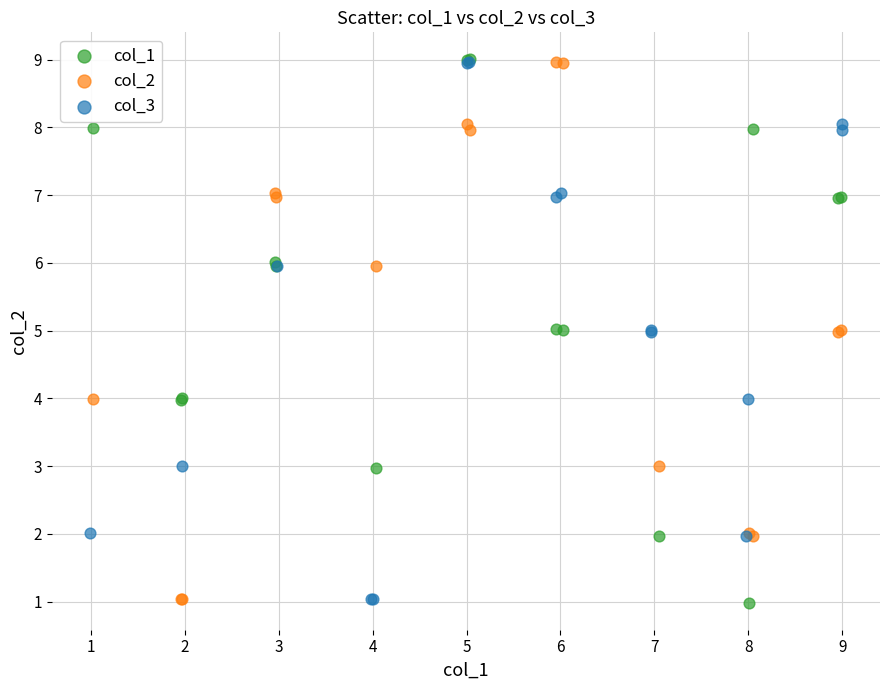

Which series has the largest Y range (max minus min)?

col_1